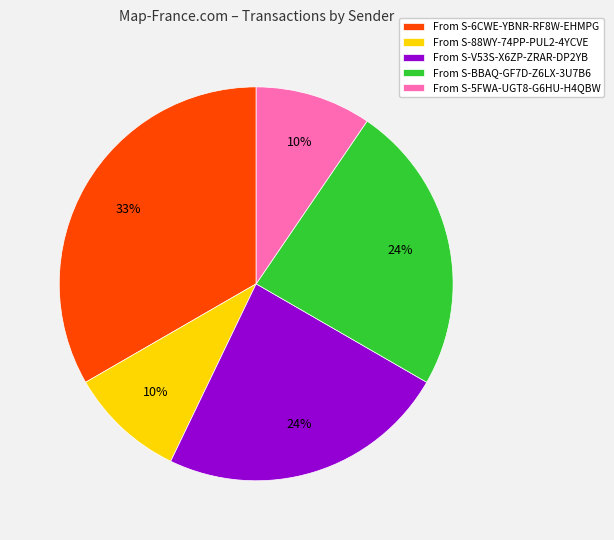

To the nearest percent, what is the average slice percentage?

20%